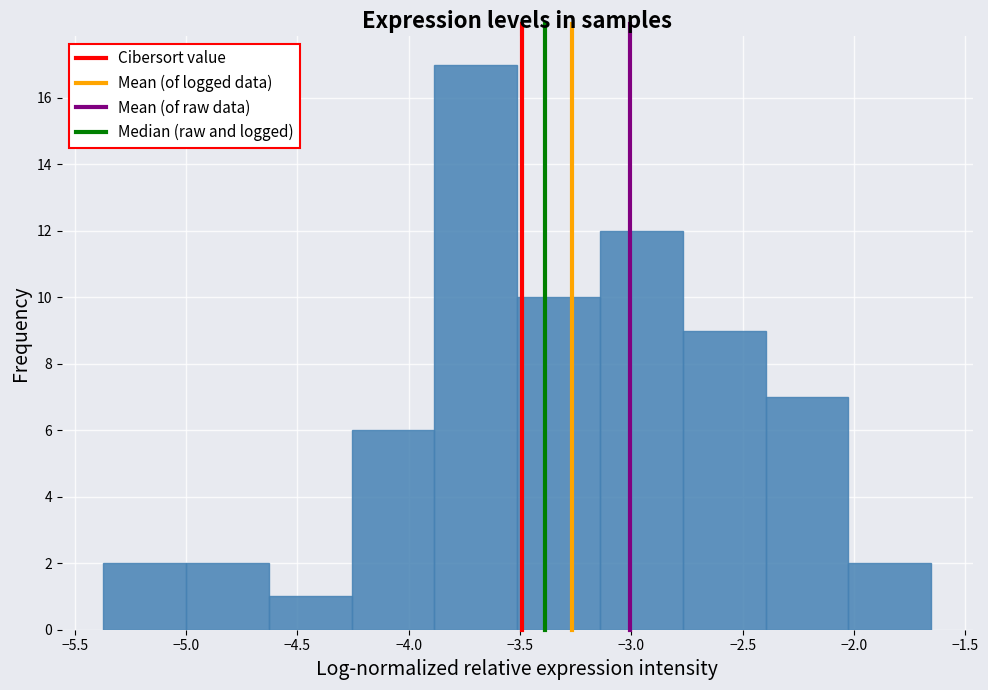

Which range on the x-axis has the tallest bar?

-3.90 to -3.50